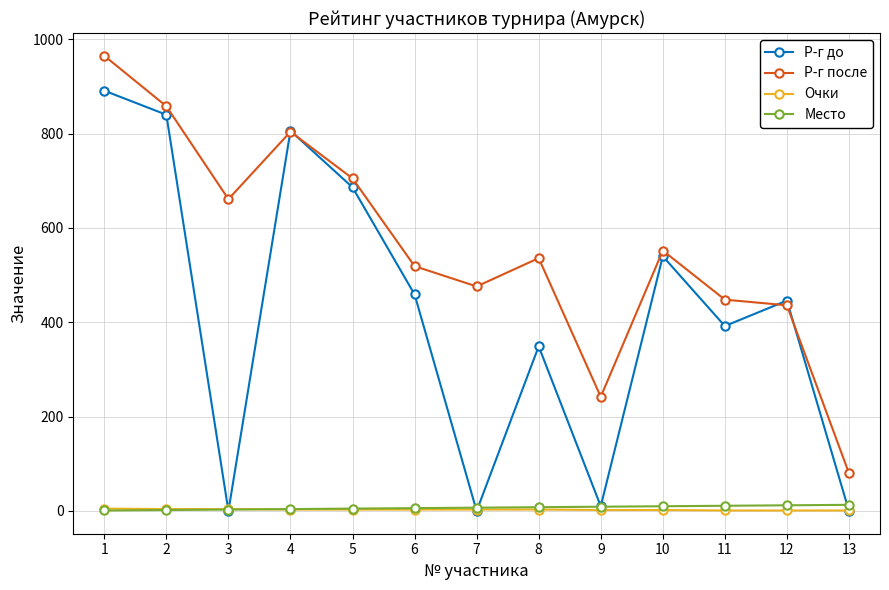

At which category does Р-г до reach its first local peak?

4